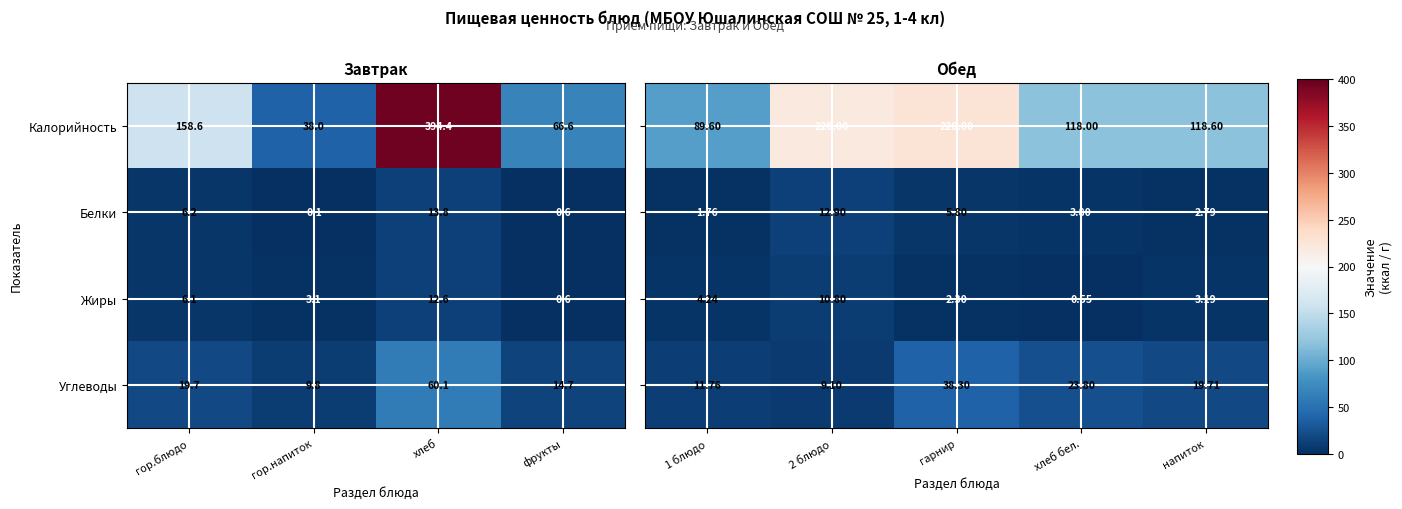

How many values in the Белки series exceed 6?

2